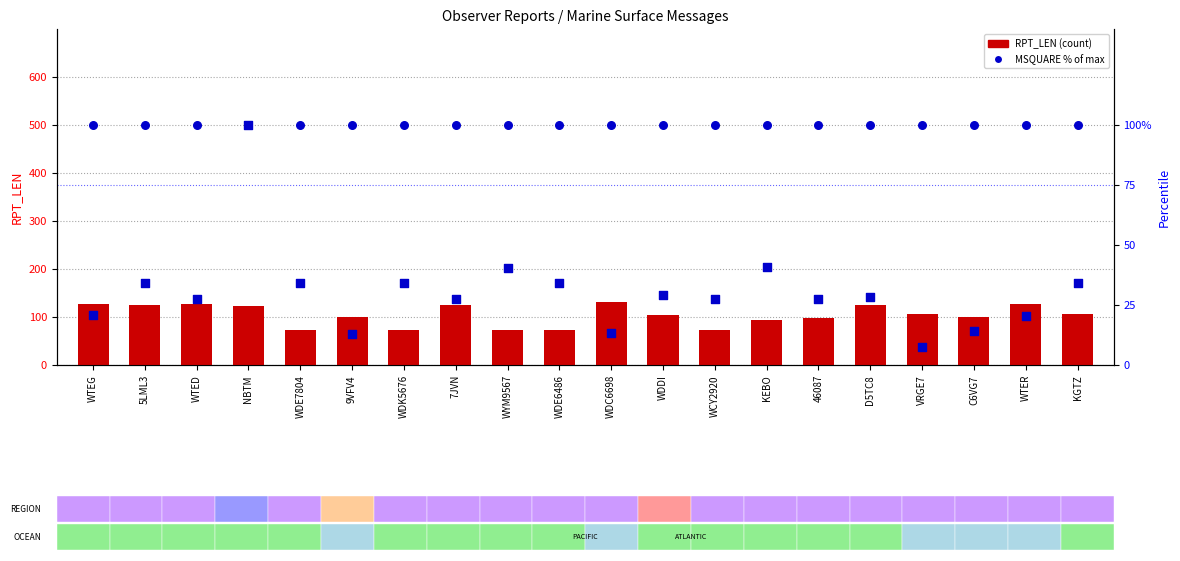

At which category is the sum across all series the highest?

NBTM